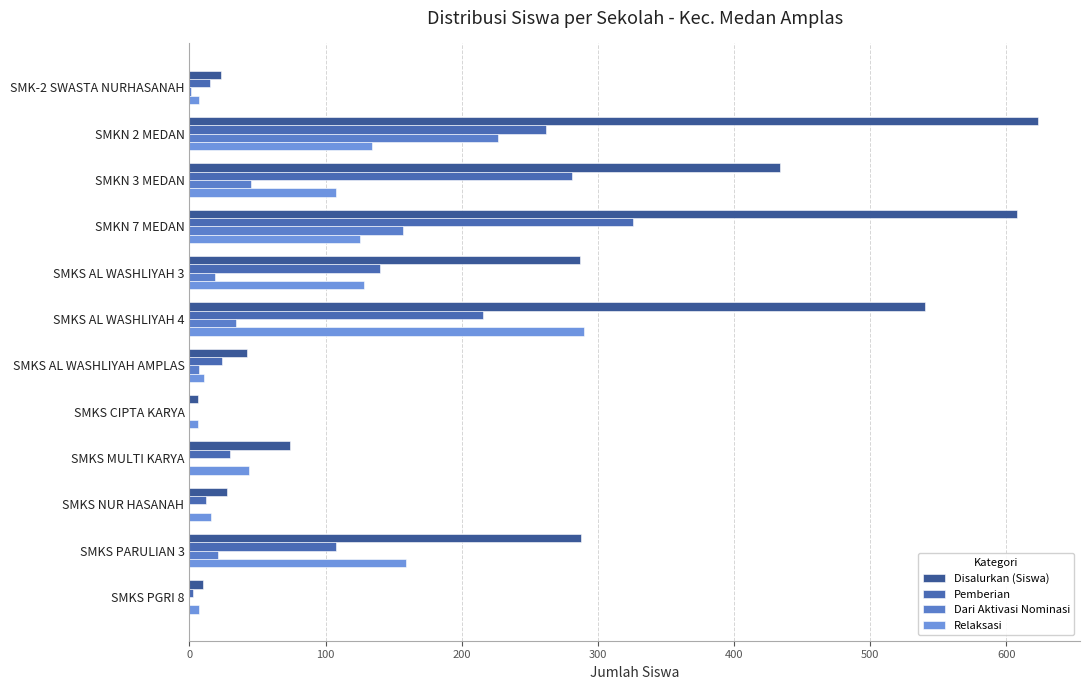

How many categories are shown in the chart?

12